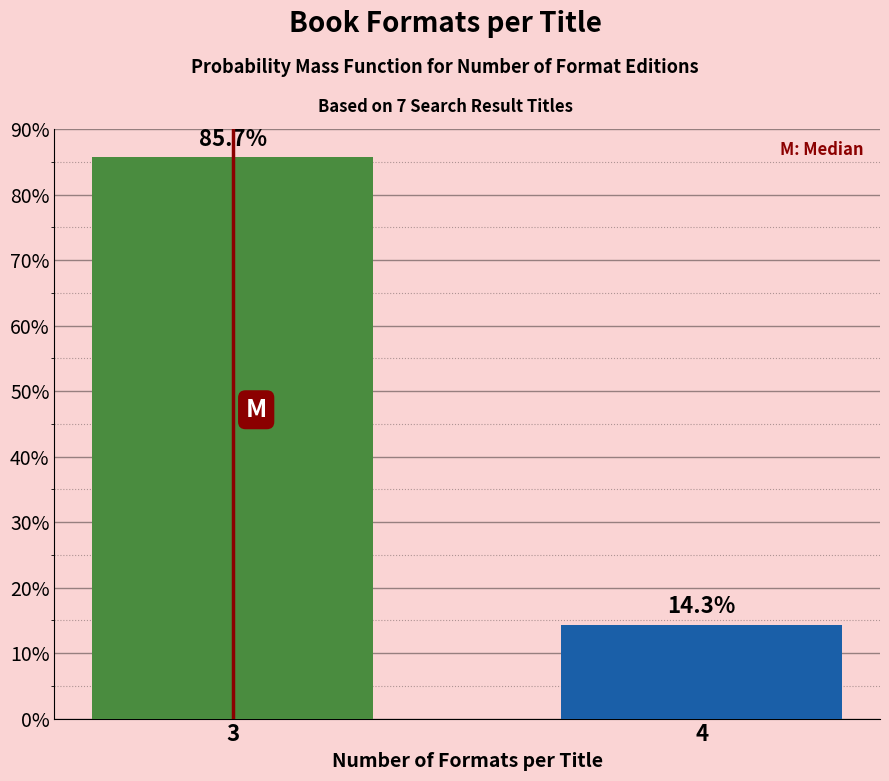

Reading right to left, list all the values displayed in this chart.

14.3	85.7